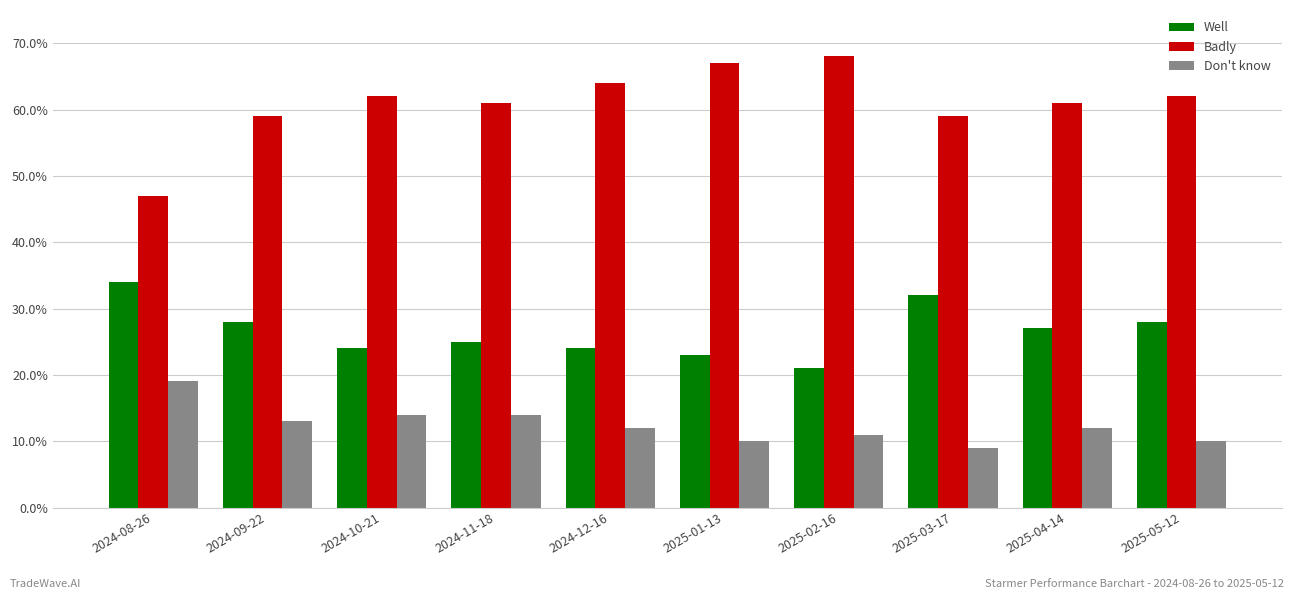

Is the value of Don't know at 2024-09-22 greater than the value of Badly at 2024-11-18?

No